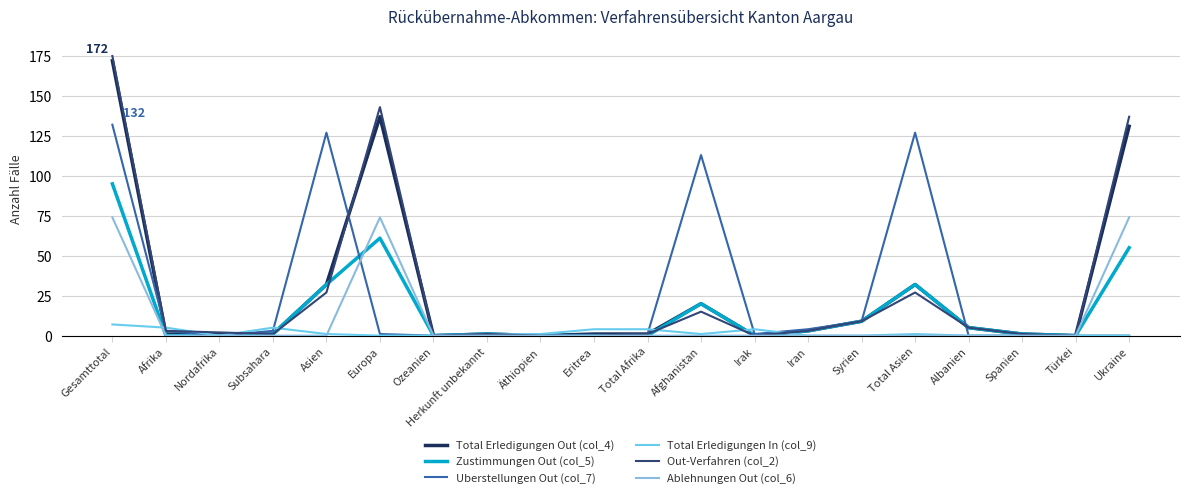

What is the difference between the maximum and minimum values in the Total Erledigungen Out (col_4) series?

172